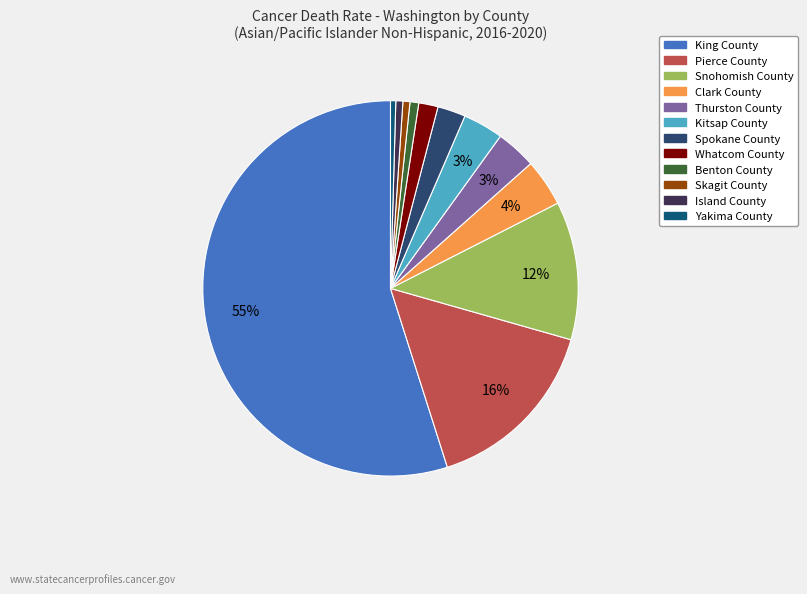

Which category has the smallest portion of the pie?

Yakima County